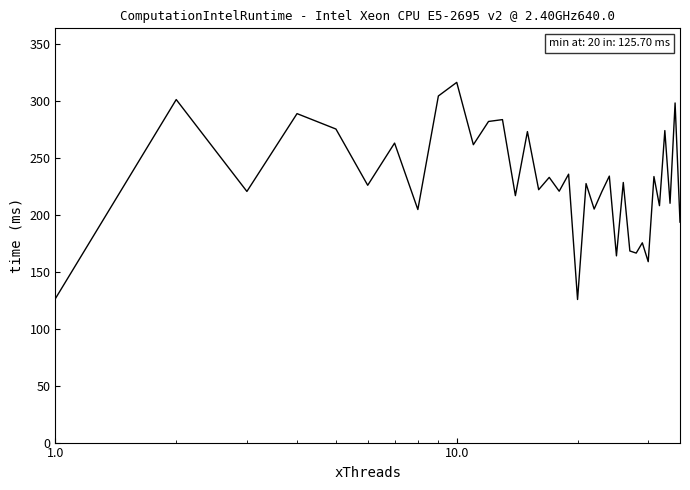

What is the smallest value displayed?

125.7